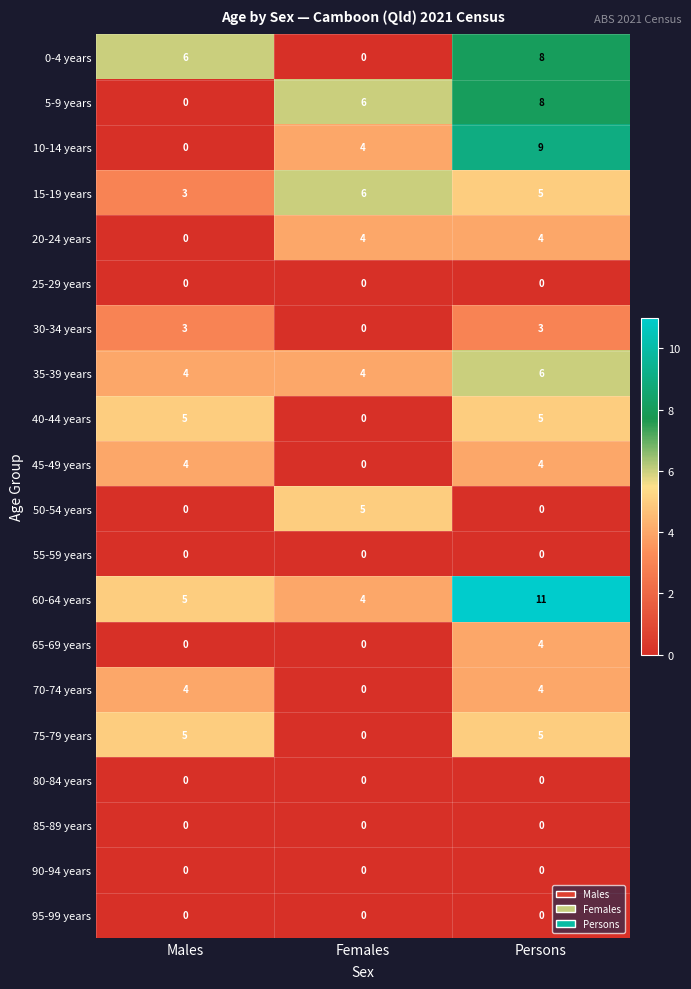

Is it true that 35-39 years equals 4 at Males?

True